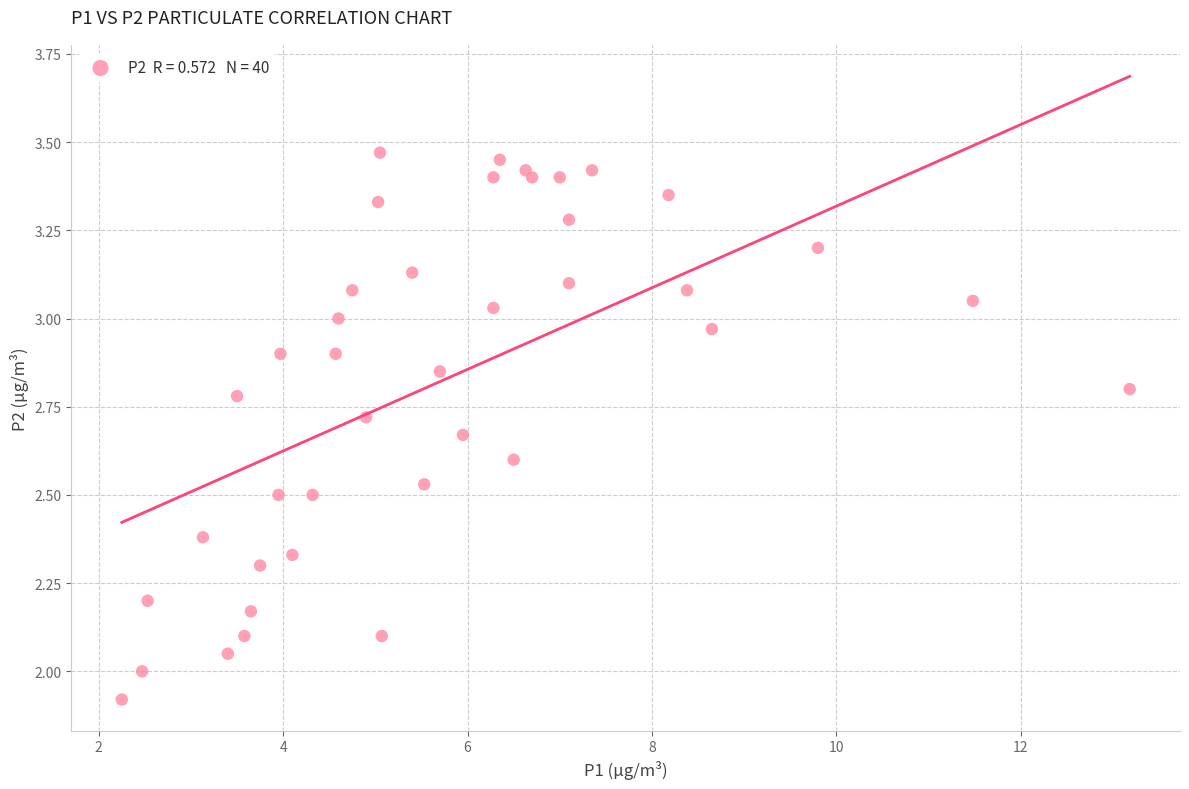

What is the range of X values (max minus min)?

10.9